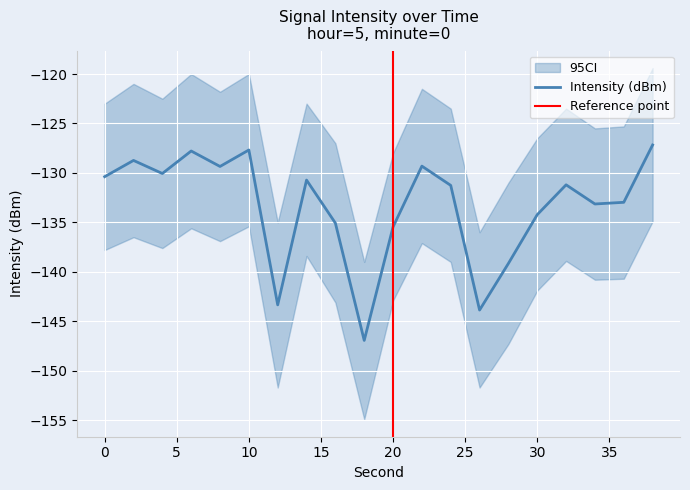

What is the maximum value shown in the chart?

-127.2